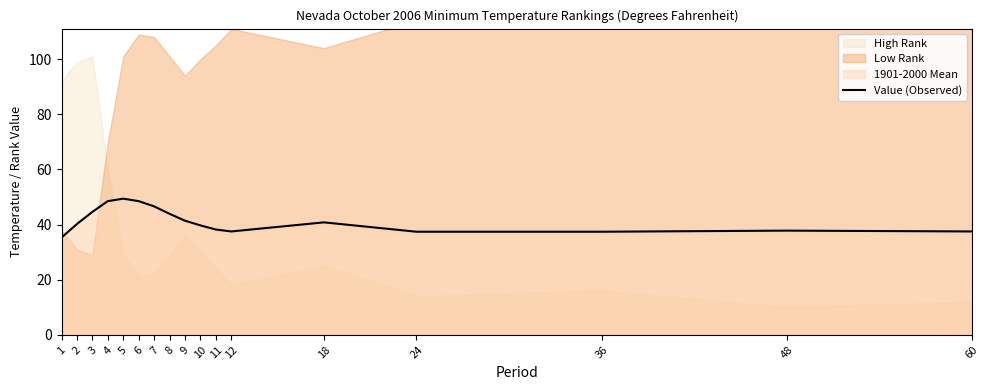

Which has a higher value, 11 or 7?

7